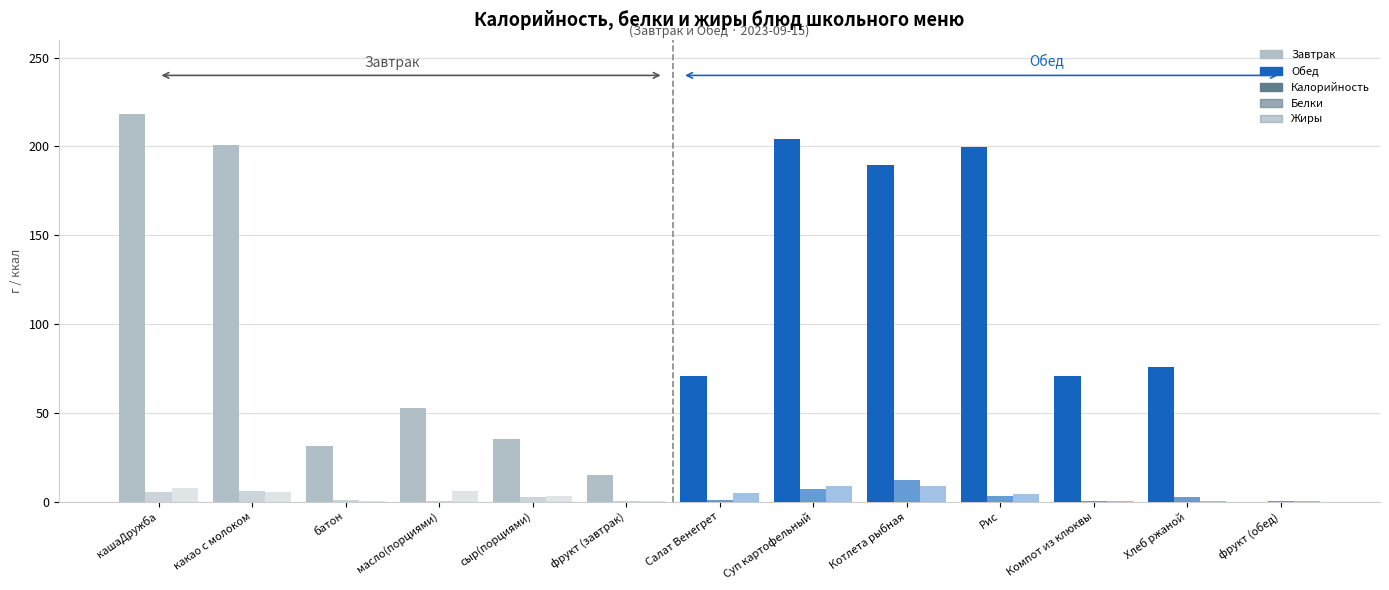

Which has a higher value, сыр(порциями) or масло(порциями)?

масло(порциями)